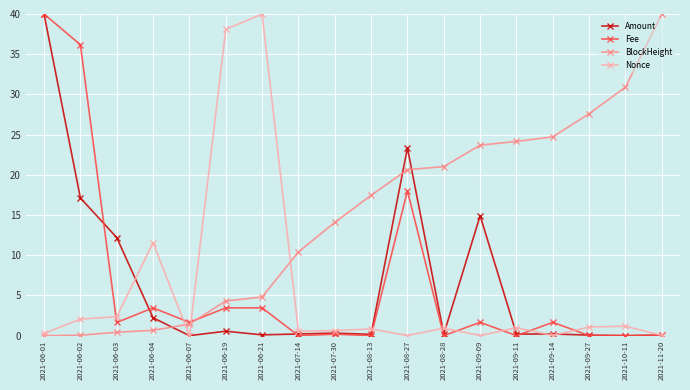

True or false: Nonce and Fee intersect in this chart.

True